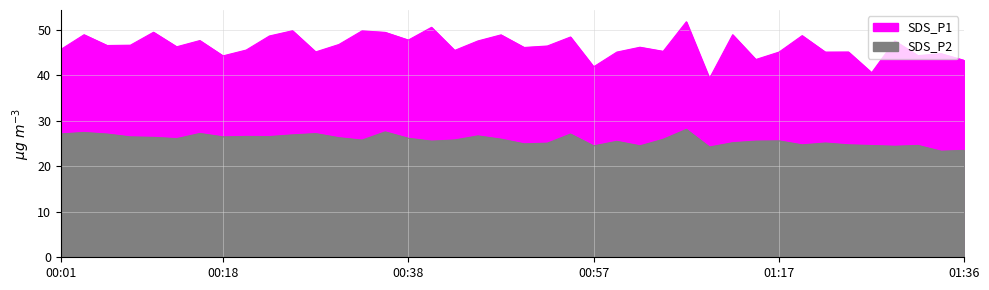

At which category does SDS_P1 reach its first local valley?

00:06